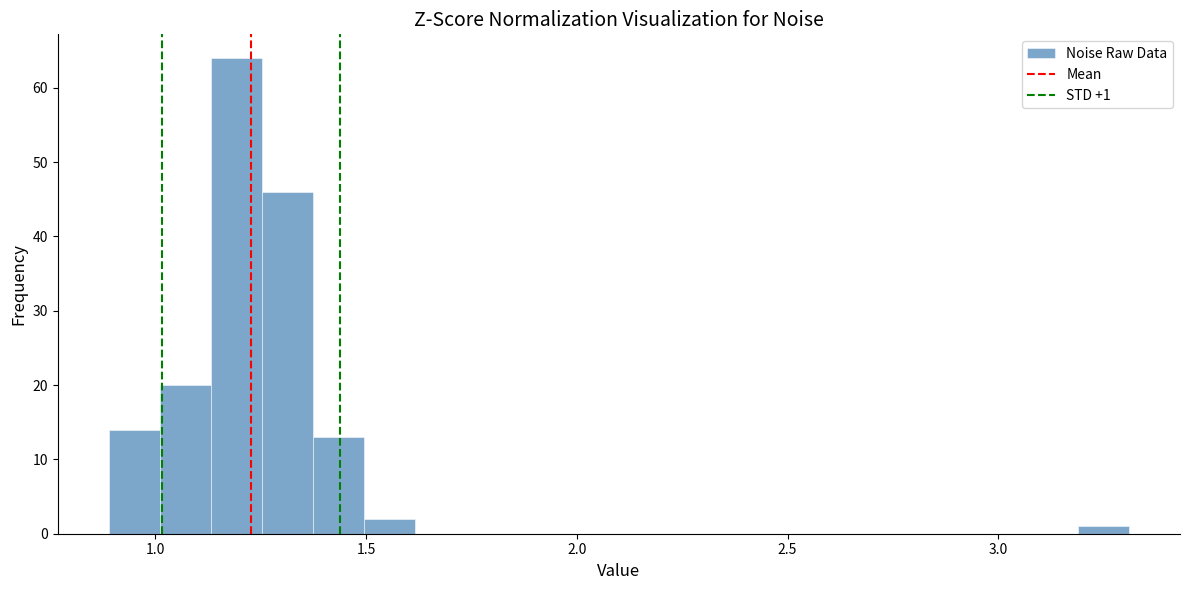

Read against the x-axis, roughly where is the centre of the tallest bar?

1.20